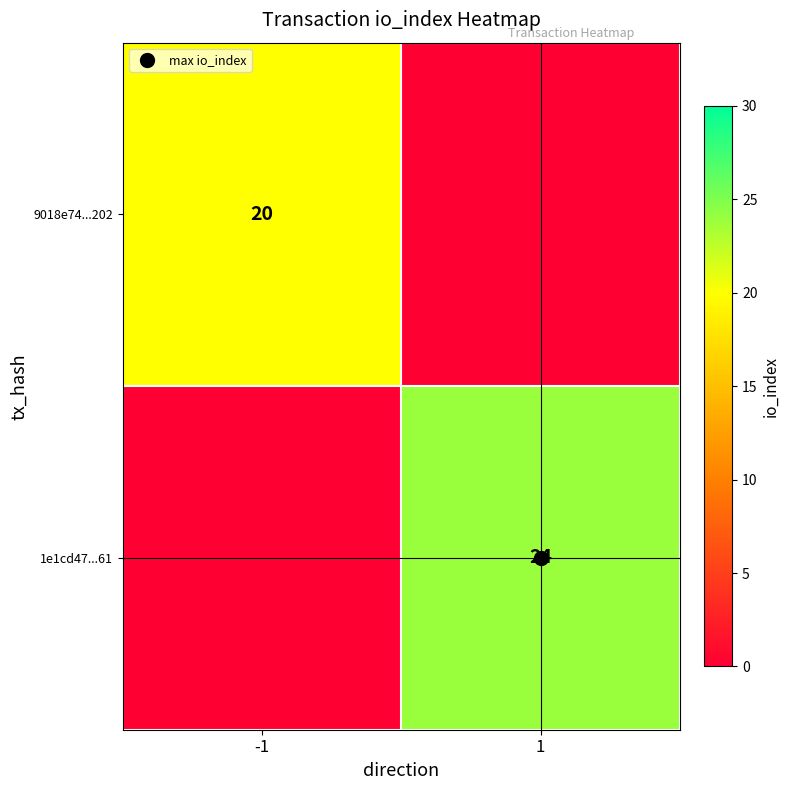

What is the sum of the 1e1cd47...61 values at 1 and -1?

24